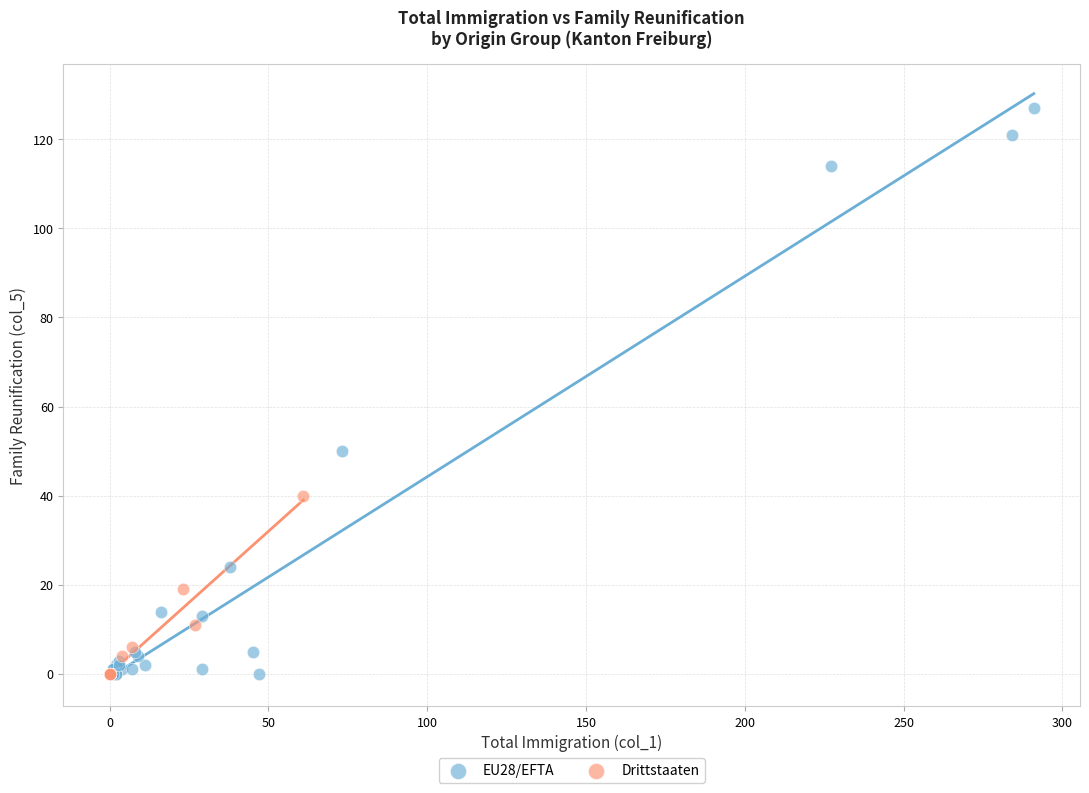

Which series has the largest Y range (max minus min)?

EU28/EFTA